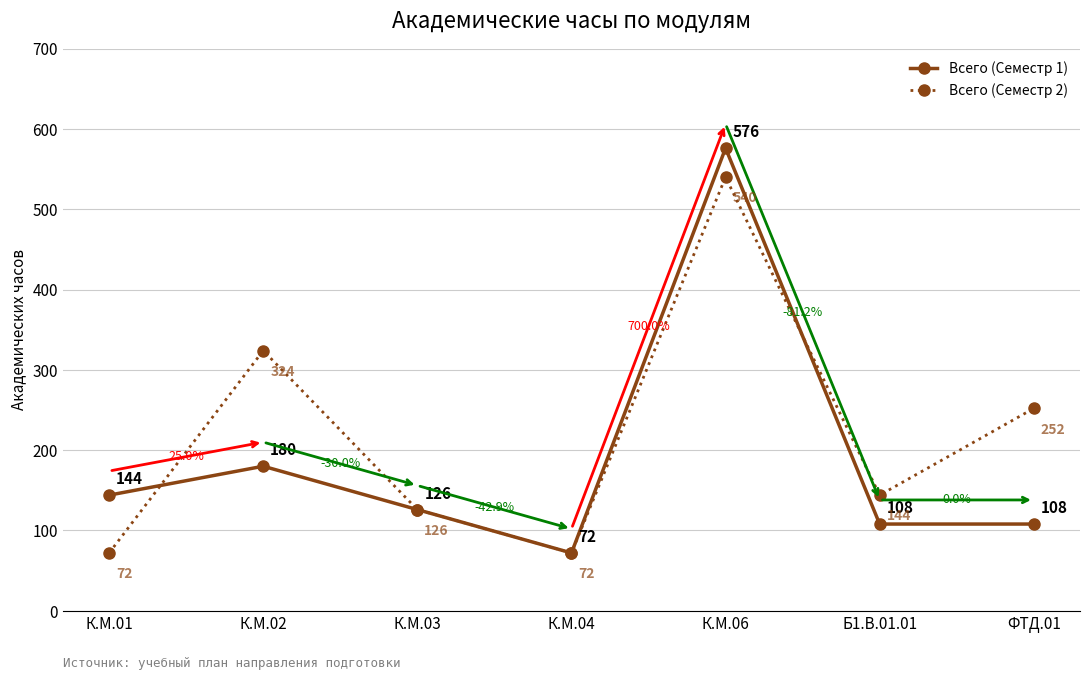

What is the difference between the highest and lowest values at К.М.06?

36